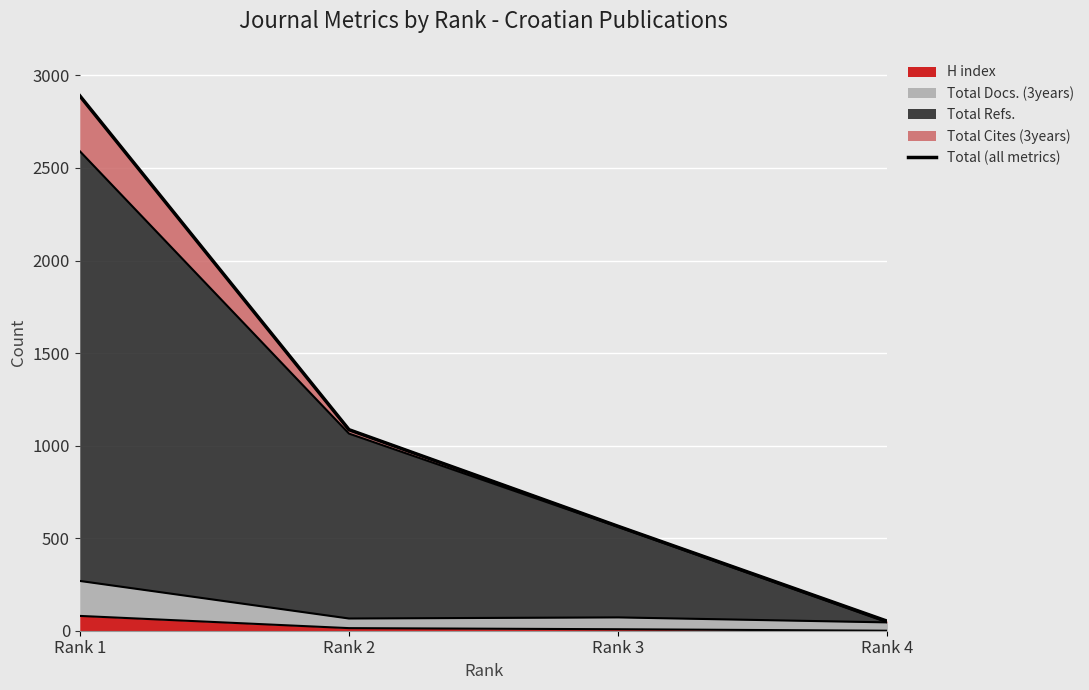

Is it true that the value at Rank 3 is 384?

False